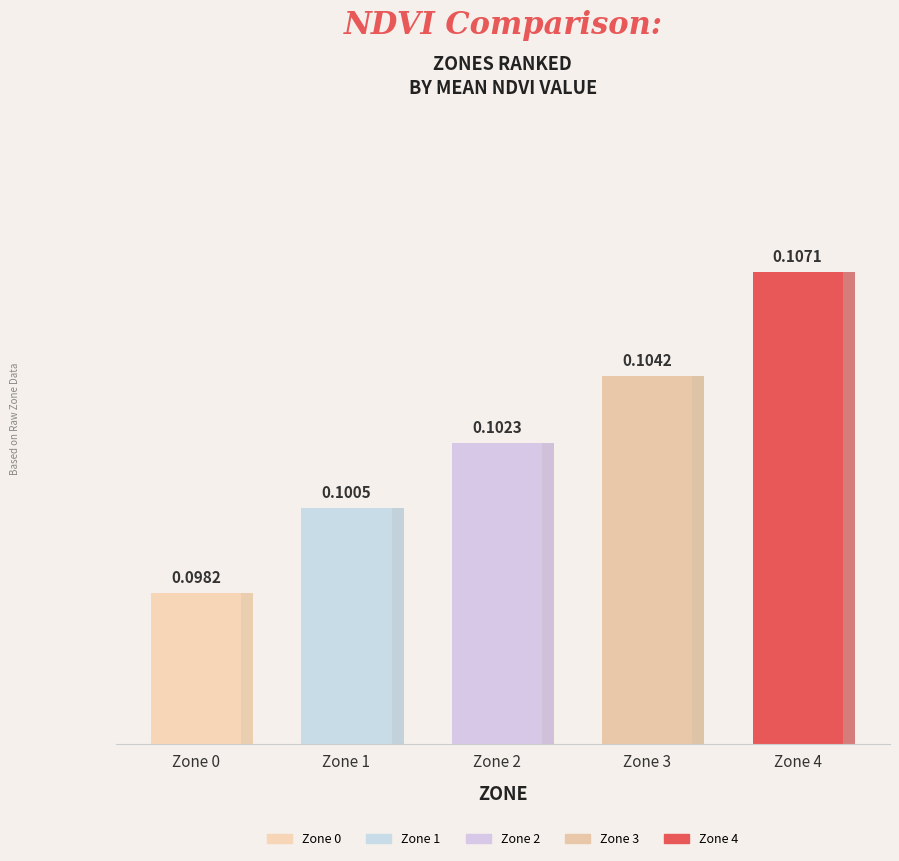

Which label corresponds to the largest value in the chart?

Zone 4